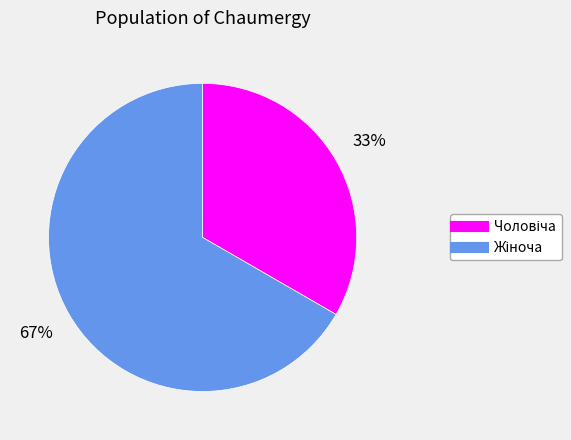

To the nearest percent, what is the average slice percentage?

50%